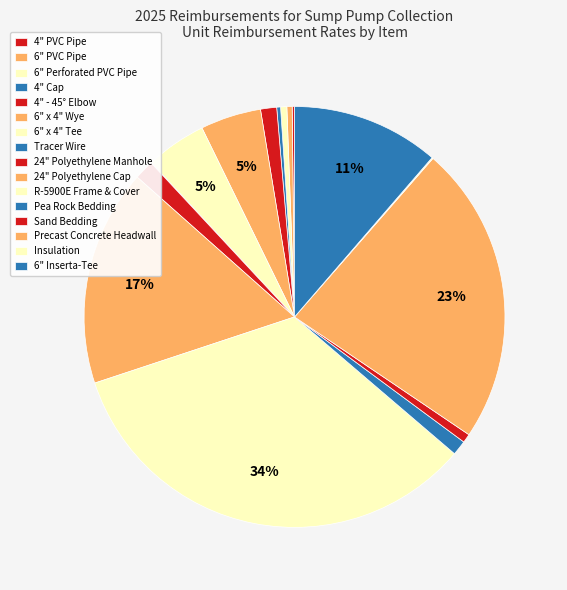

To the nearest percent, what is the average slice percentage?

6%